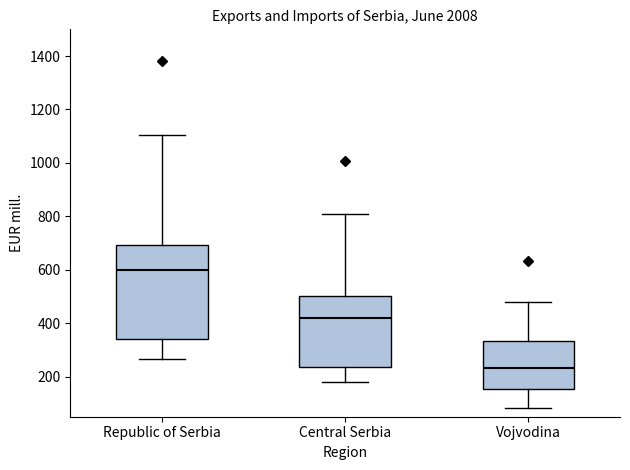

Reading left to right, read every box against the y-axis: the position of its median line, the range the box covers, and the ends of its whiskers. The values are not printed on the chart, so give them approximately, as read against the axis.

Republic of Serbia: median 600, box 340 to 700, whiskers 260 to 1100
Central Serbia: median 420, box 240 to 500, whiskers 180 to 800
Vojvodina: median 240, box 160 to 340, whiskers 80 to 480